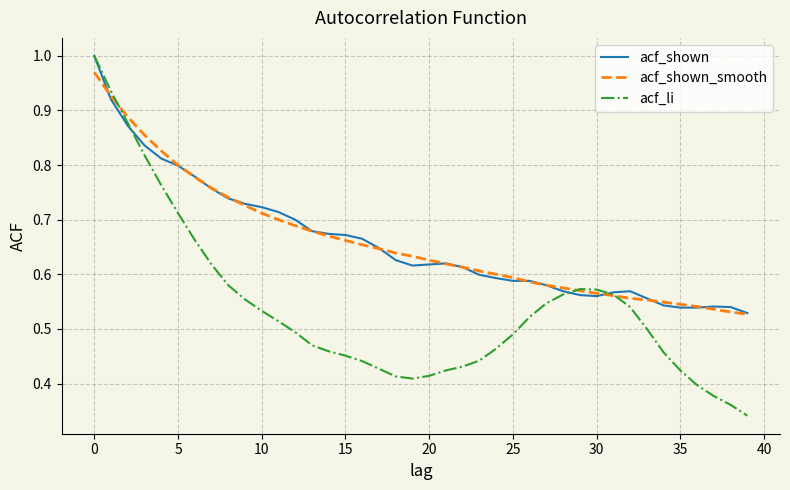

Which series has the widest spread of values?

acf_li